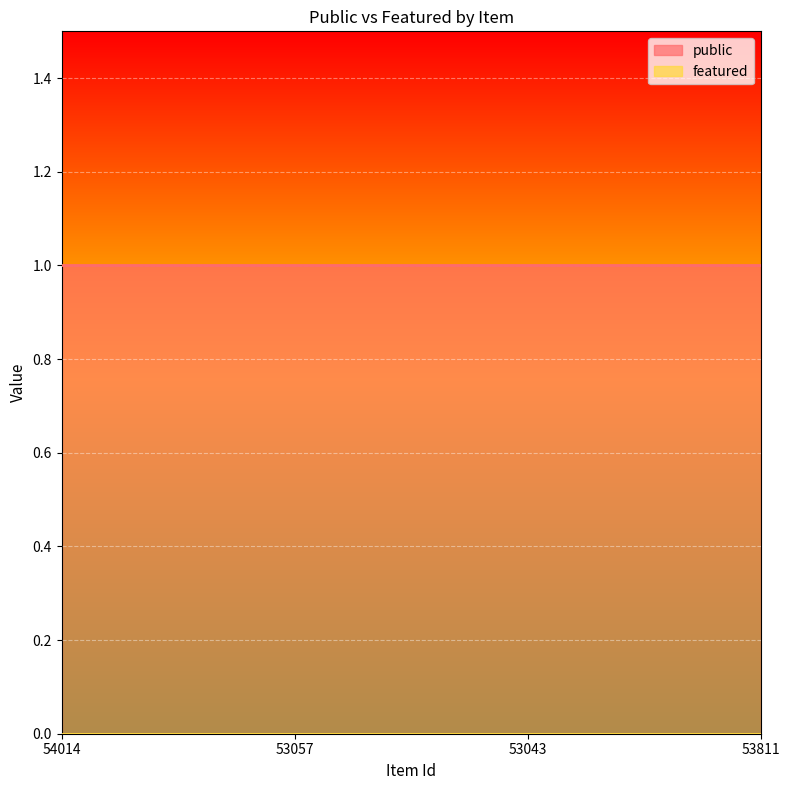

True or false: public and featured intersect in this chart.

False